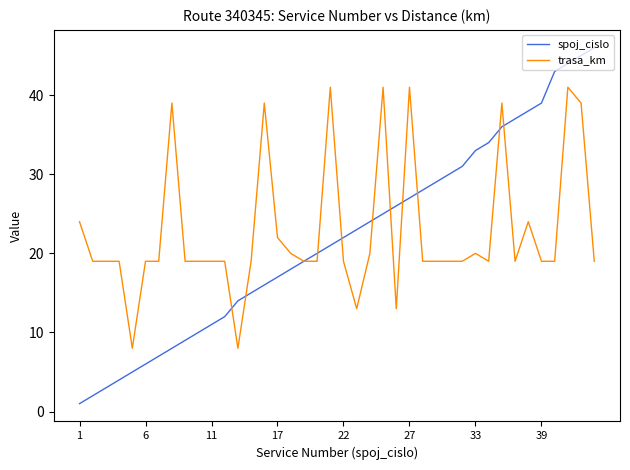

What is the difference between the maximum and minimum values in the spoj_cislo series?

45